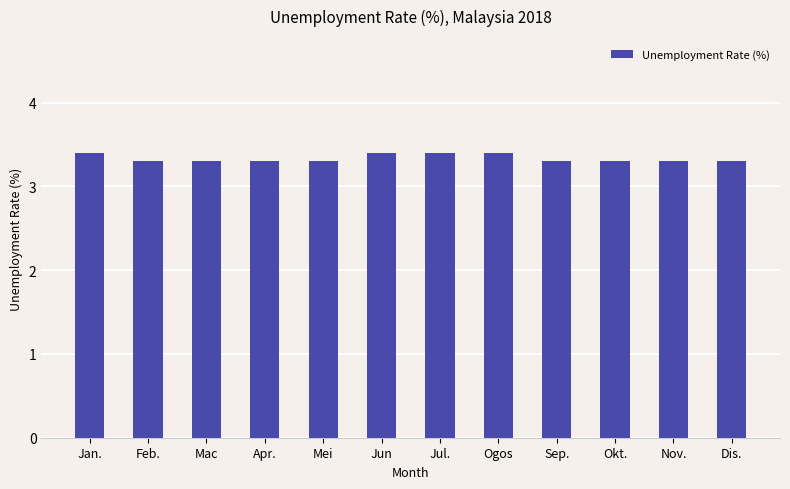

Is it true that the value at Dis. is 3.3?

True